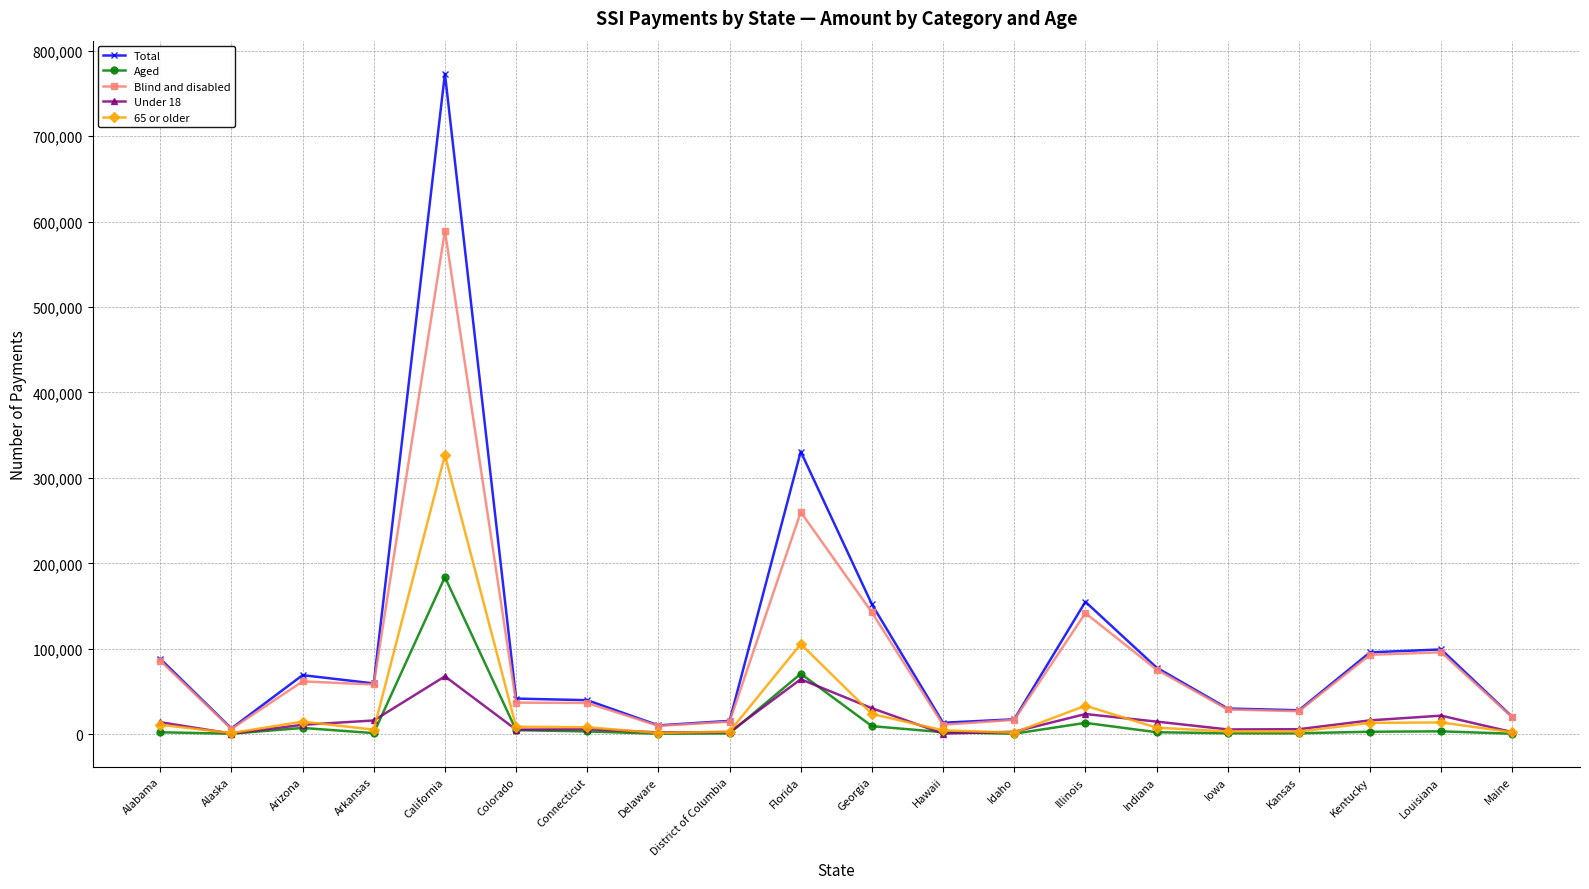

What is the maximum value shown in the chart?

773037